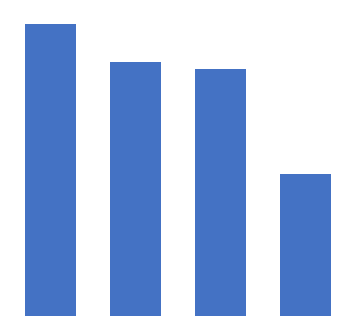

What is the sum of all values?

855.9